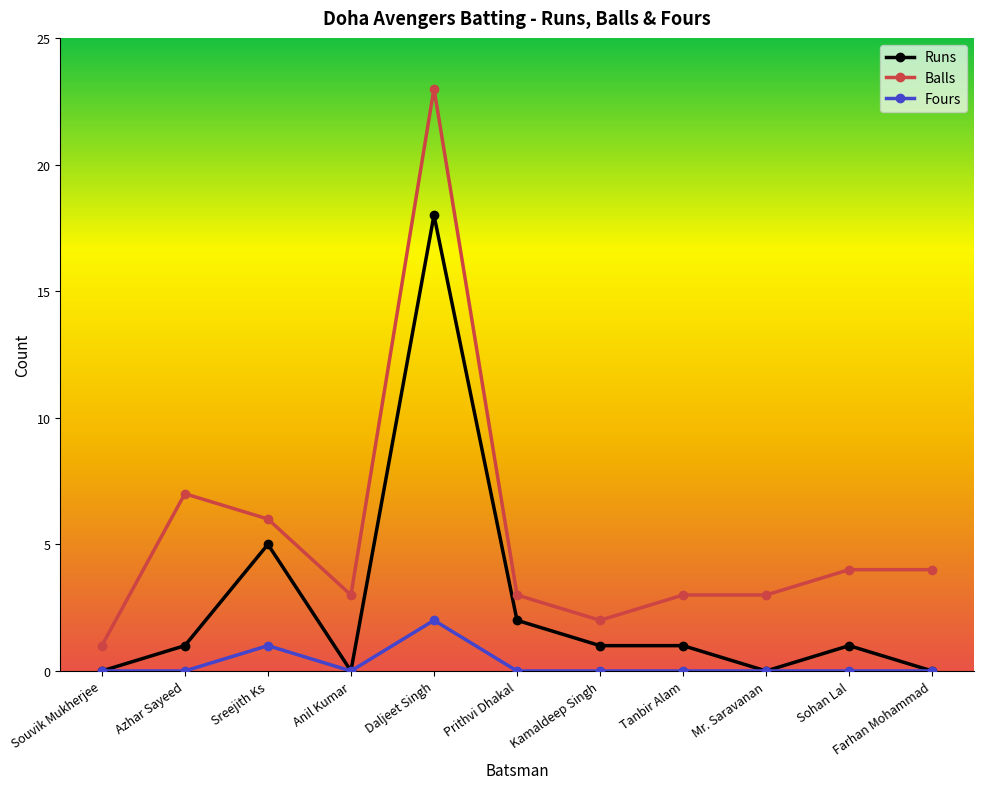

Reading left to right, extract all data points from this chart.

Runs: Souvik Mukherjee=0	Azhar Sayeed=1	Sreejith Ks=5	Anil Kumar=0	Daljeet Singh=18	Prithvi Dhakal=2	Kamaldeep Singh=1	Tanbir Alam=1	Mr. Saravanan=0	Sohan Lal=1	Farhan Mohammad=0
Balls: Souvik Mukherjee=1	Azhar Sayeed=7	Sreejith Ks=6	Anil Kumar=3	Daljeet Singh=23	Prithvi Dhakal=3	Kamaldeep Singh=2	Tanbir Alam=3	Mr. Saravanan=3	Sohan Lal=4	Farhan Mohammad=4
Fours: Souvik Mukherjee=0	Azhar Sayeed=0	Sreejith Ks=1	Anil Kumar=0	Daljeet Singh=2	Prithvi Dhakal=0	Kamaldeep Singh=0	Tanbir Alam=0	Mr. Saravanan=0	Sohan Lal=0	Farhan Mohammad=0